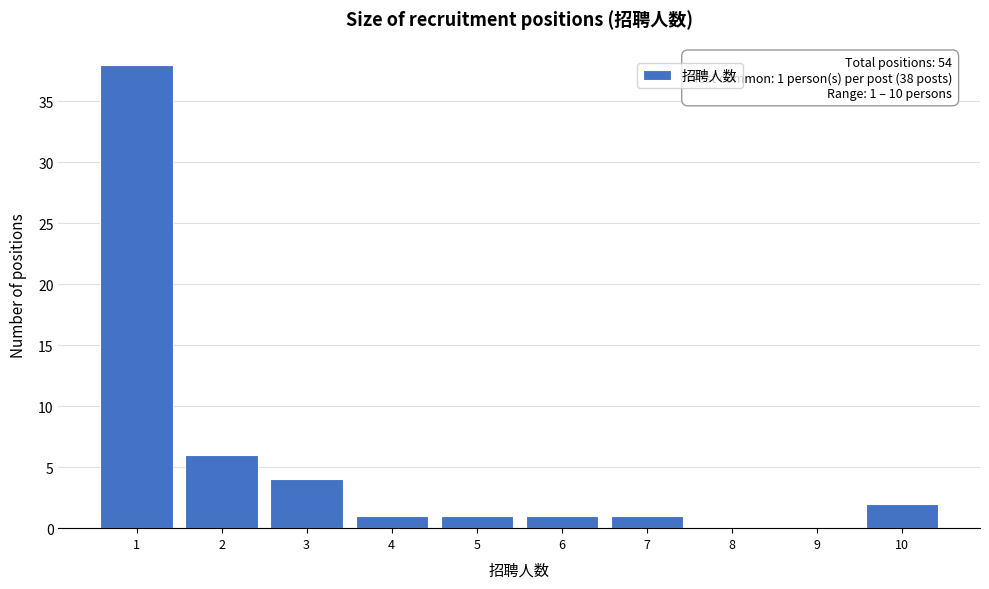

Which range on the x-axis has the tallest bar?

0.5 to 1.5